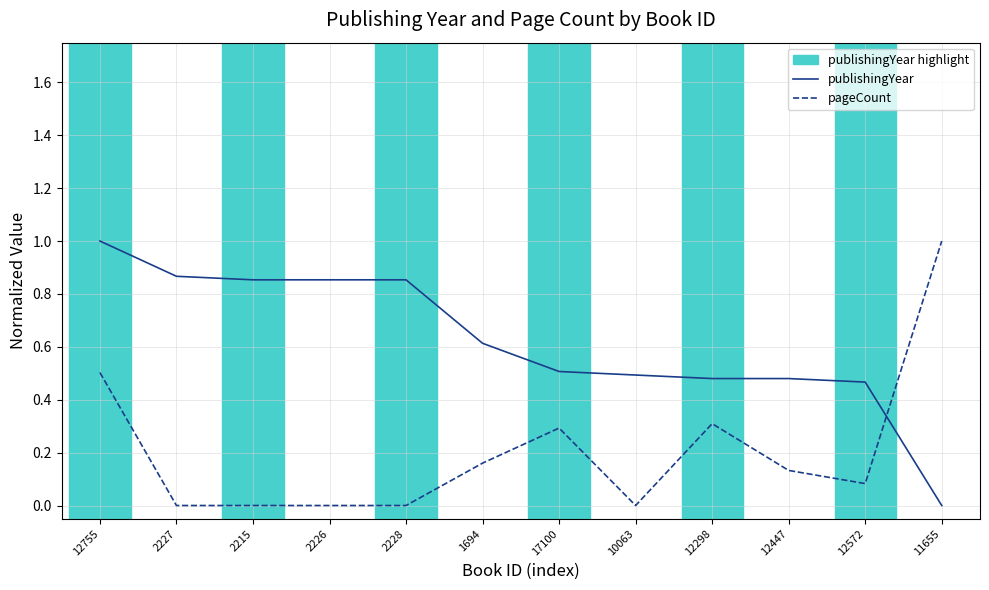

Where do publishingYear and pageCount first cross each other?

12572 and 11655